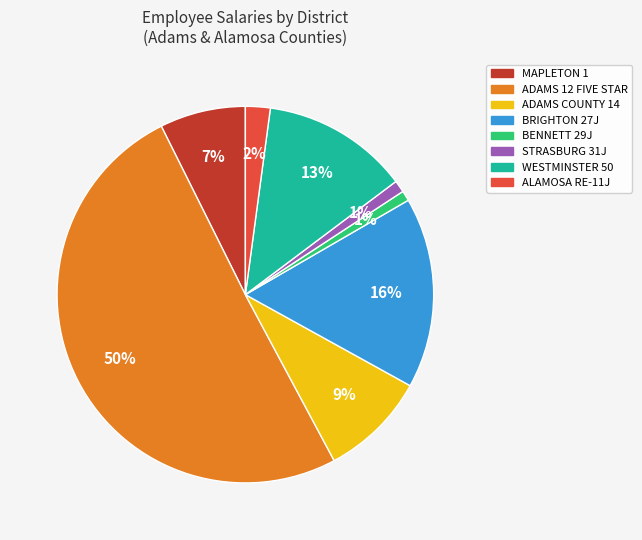

Do ADAMS COUNTY 14 and BRIGHTON 27J together represent more than half of the pie?

No